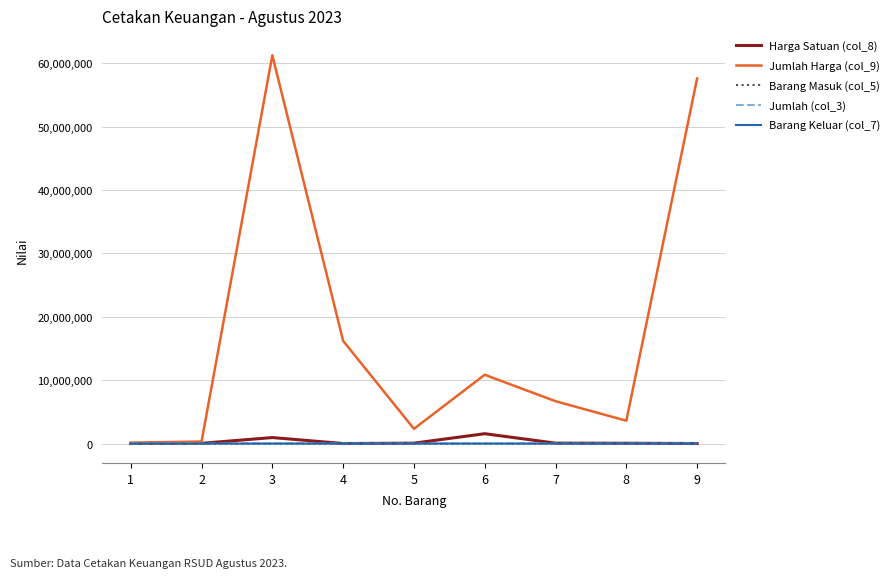

Which series has the widest spread of values?

Jumlah Harga (col_9)